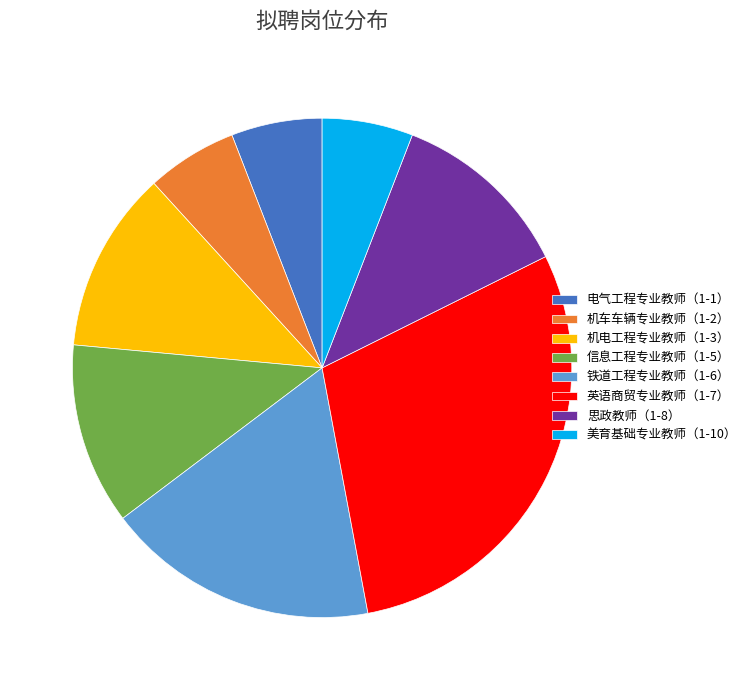

True or false: 思政教师（1-8） accounts for 12% of the total.

True